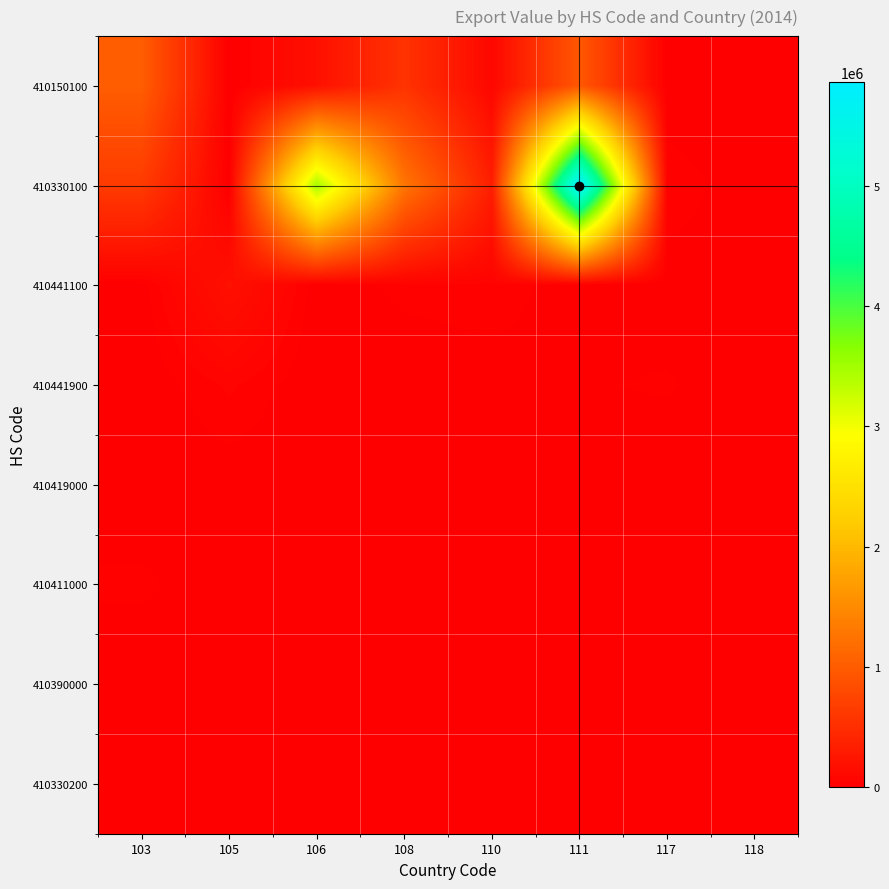

At 106, list the series in order from smallest to largest.

410441900, 410419000, 410411000, 410390000, 410330200, 410441100, 410150100, 410330100